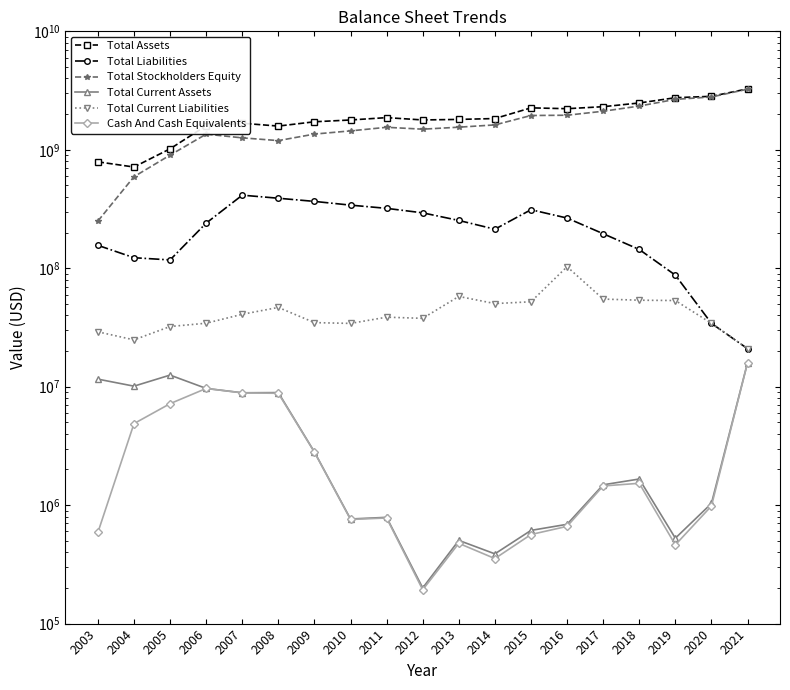

What is the difference between the maximum and minimum values in the Total Liabilities series?

392856000